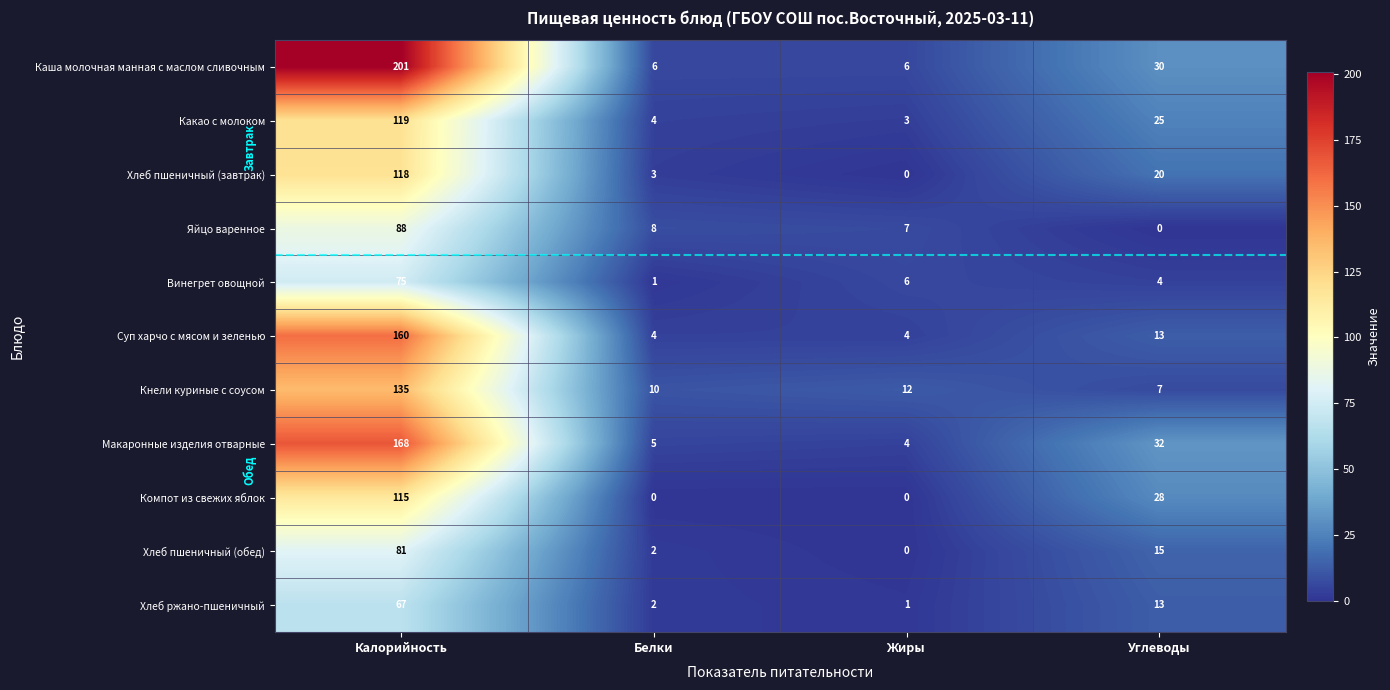

Where does the Винегрет овощной series first go above 6?

Калорийность